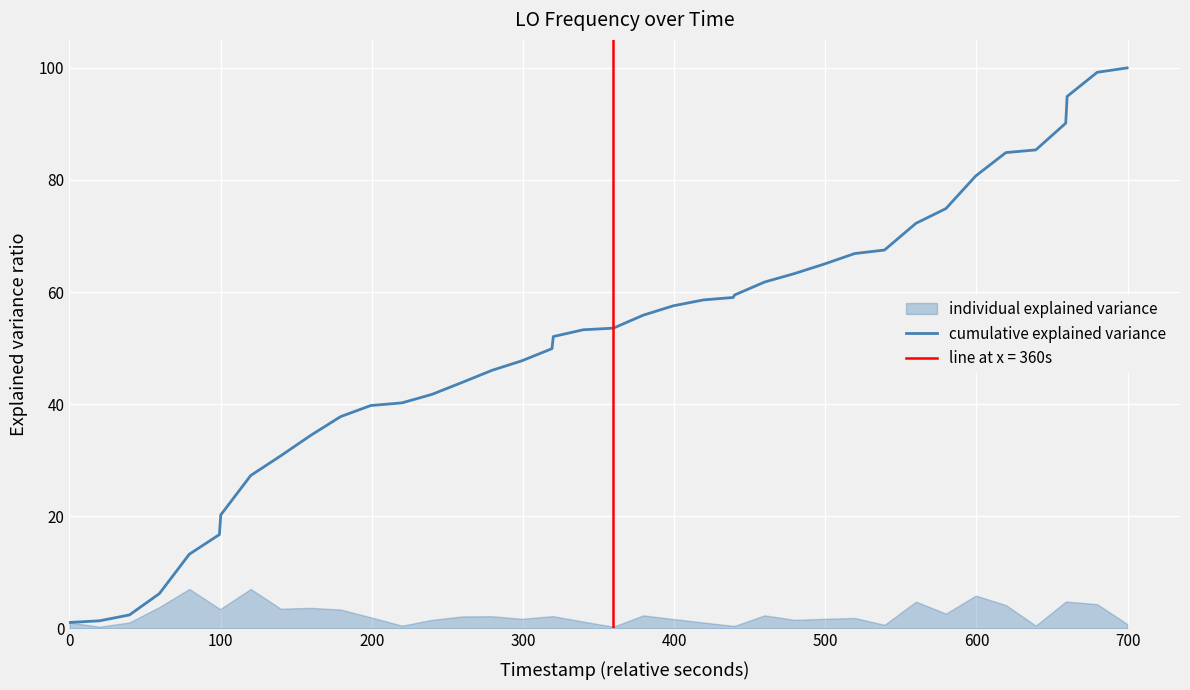

What is the minimum value shown in the chart?

1.1